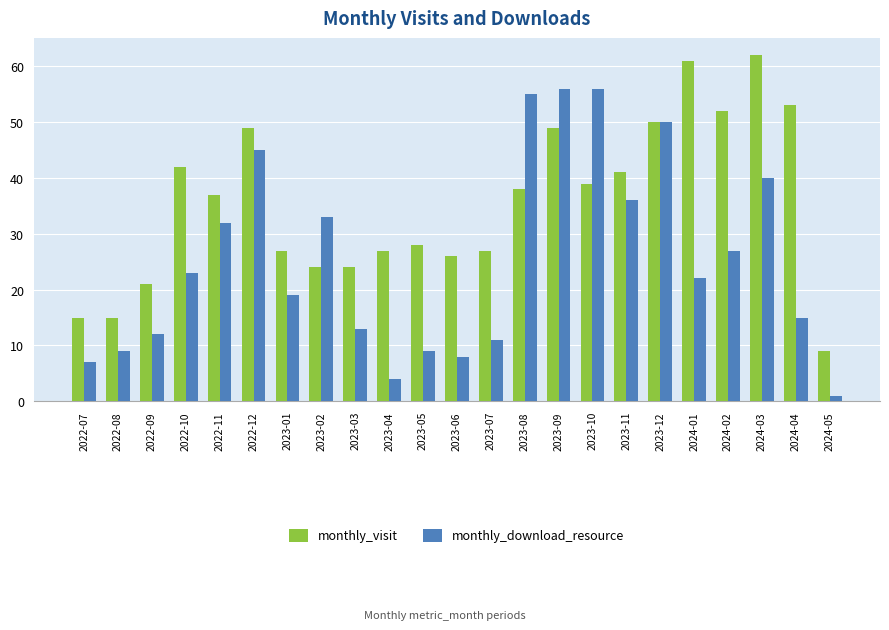

At how many categories does at least one series exceed 54?

5